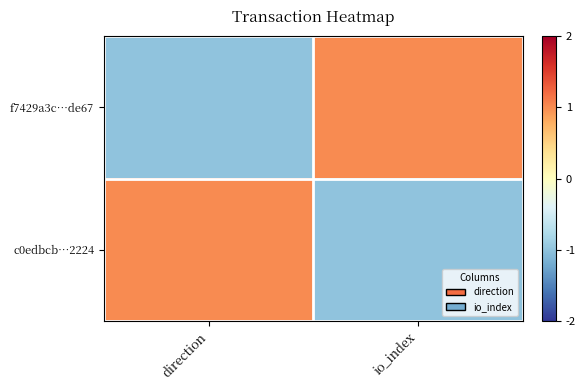

At which category is the sum across all series the highest?

direction